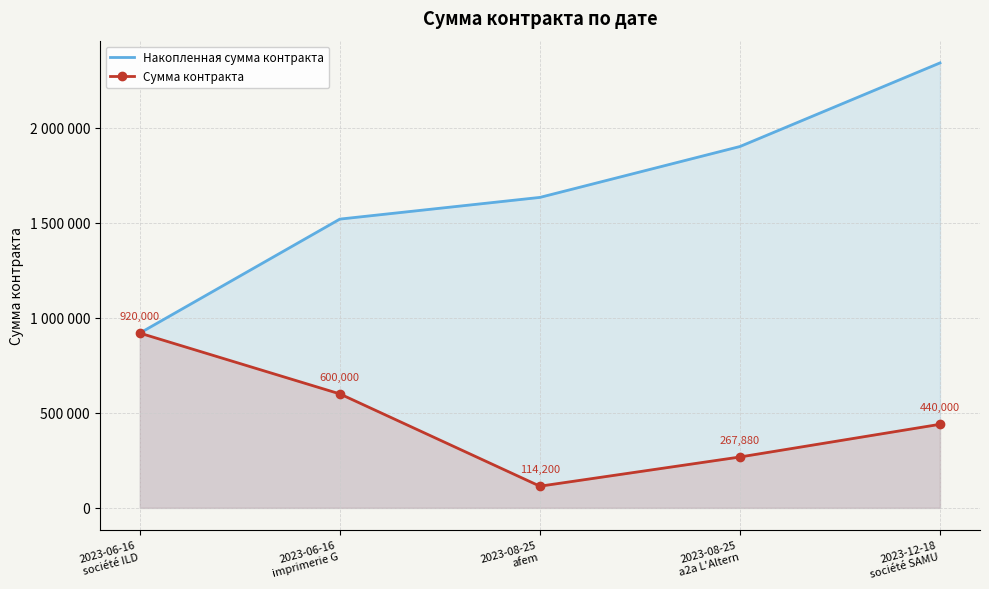

At how many categories does at least one series exceed 1755444?

2